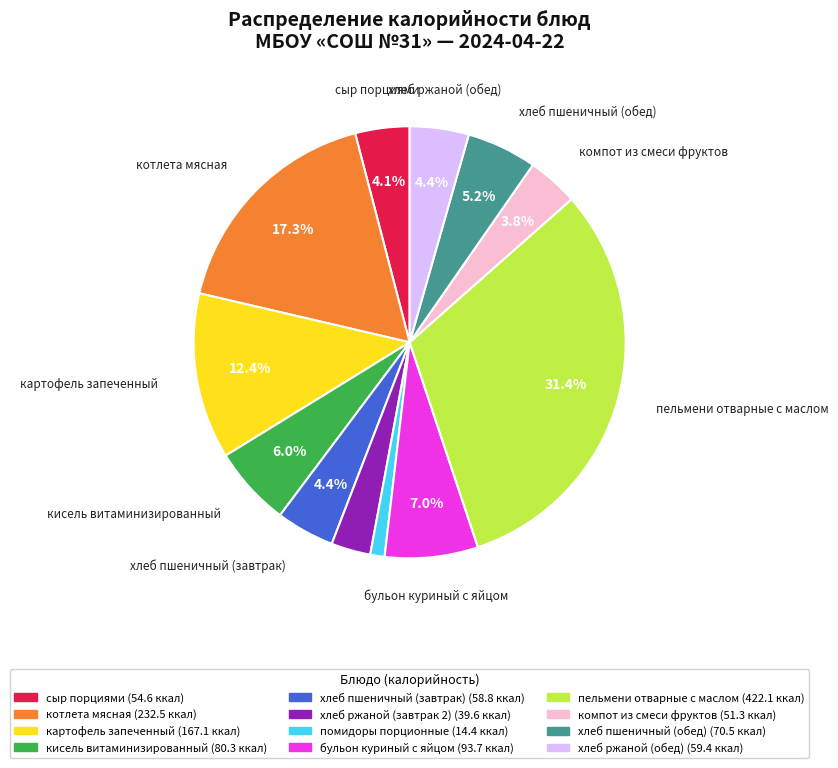

True or false: пельмени отварные с маслом accounts for 24% of the total.

False